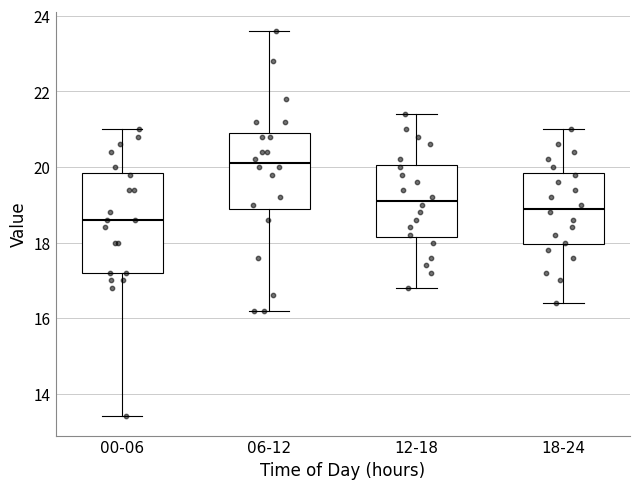

Which box is the tallest, from its lower edge to its upper edge?

00-06